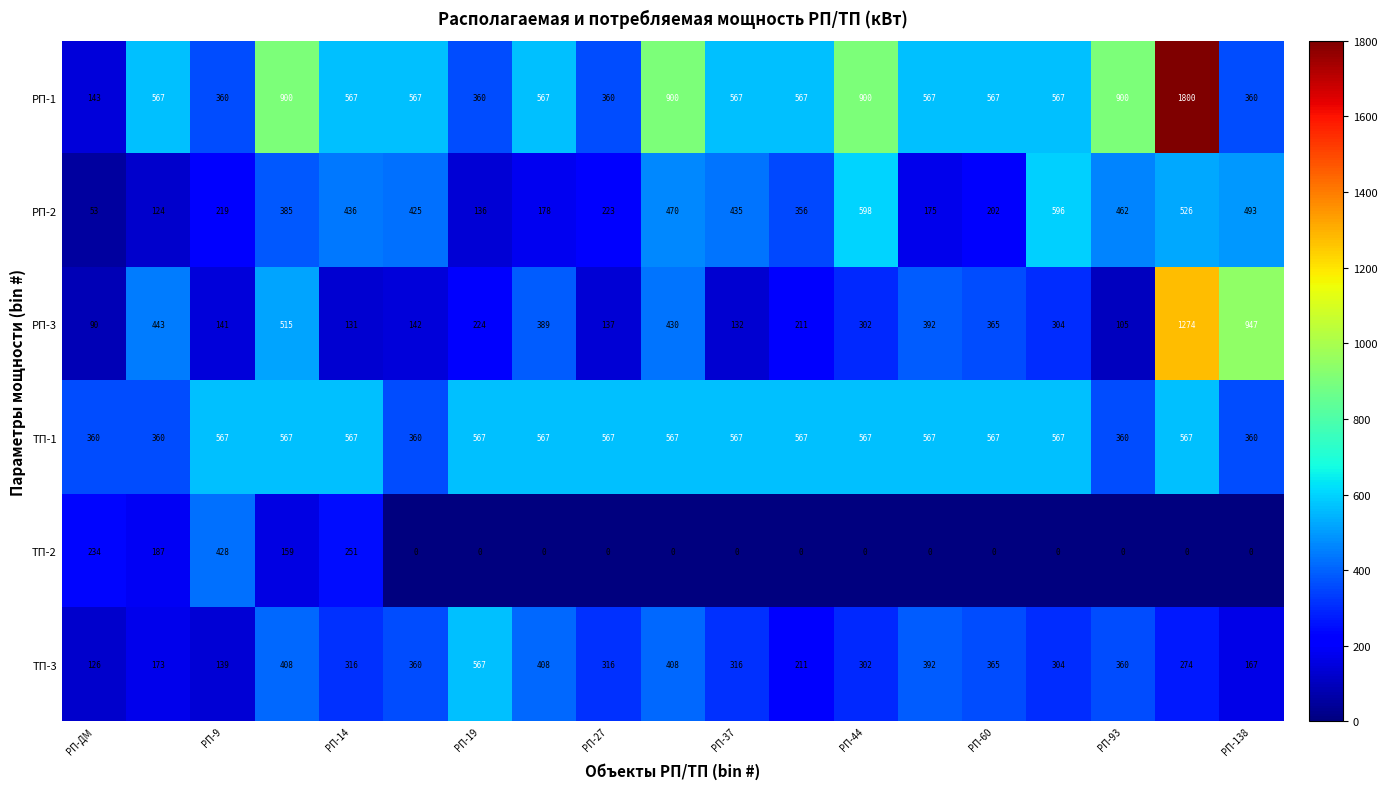

Which series has the widest spread of values?

РП-1